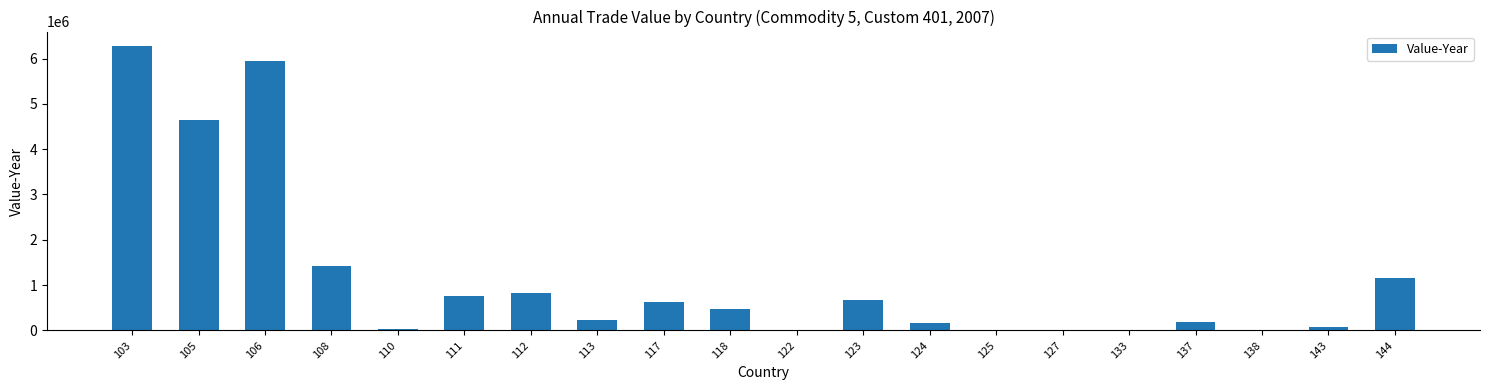

What is the ratio of the value at 105 to the value at 125?

1179.1